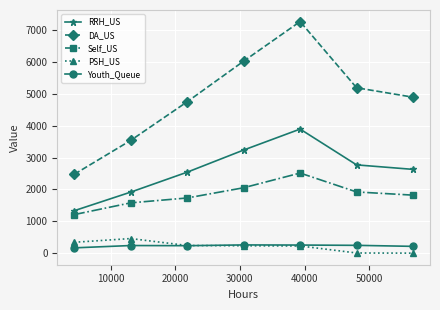

What is the minimum value for Youth_Queue?

166